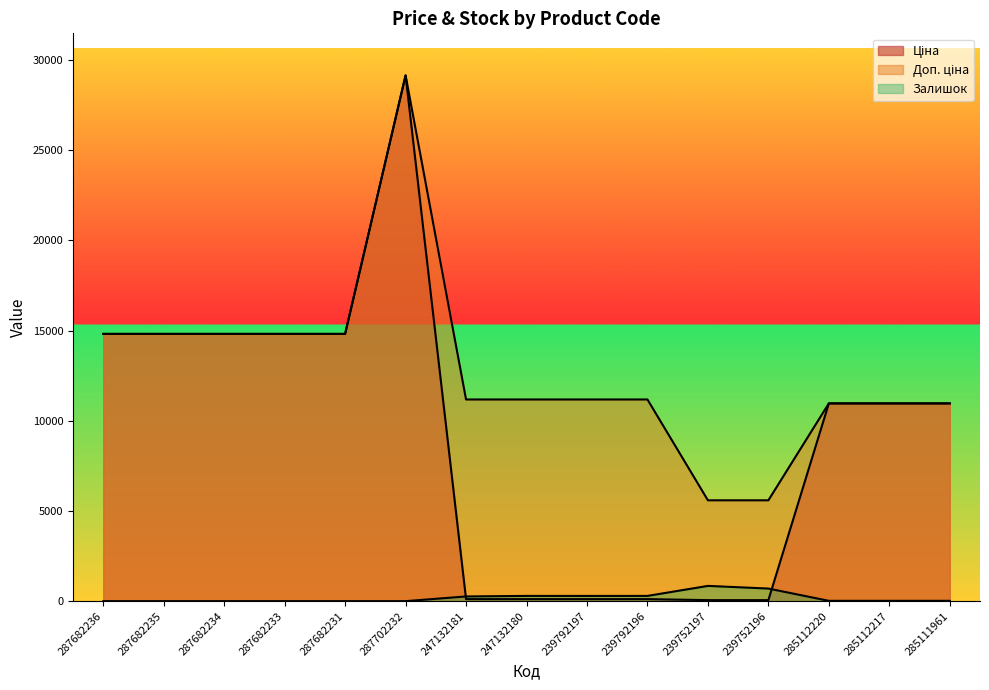

At which category does Залишок reach its first local peak?

247132180